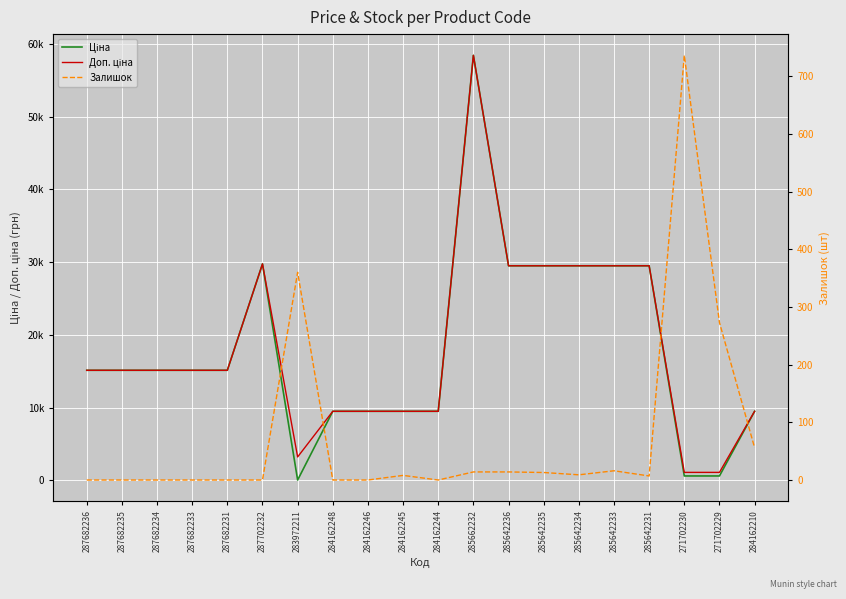

Reading right to left, extract all data points from this chart.

Ціна: 9480.1	589.9	589.9	29491.5	29491.5	29491.5	29491.5	29491.5	58426.5	9480.1	9480.1	9480.1	9480.1	32.0	29747.2	15120.0	15120.0	15120.0	15120.0	15120.0
Доп. ціна: 9480.1	1081.7	1081.7	29491.5	29491.5	29491.5	29491.5	29491.5	58426.5	9480.1	9480.1	9480.1	9480.1	3205.0	29747.2	15120.0	15120.0	15120.0	15120.0	15120.0
Залишок: 56.0	273.0	736.0	7.0	16.0	9.0	13.0	14.0	14.0	0.0	8.0	0.0	0.0	360.0	0.0	0.0	0.0	0.0	0.0	0.0